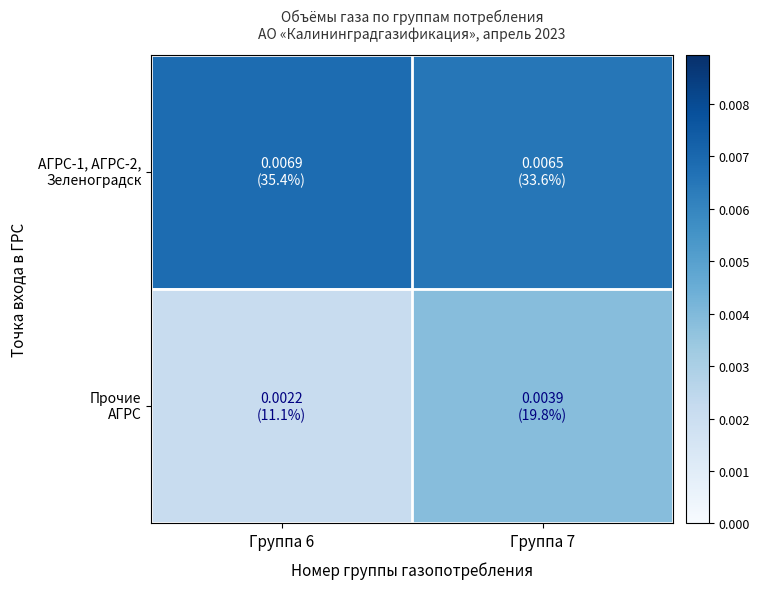

List the series in order of their overall mean, lowest first.

Прочие АГРС, АГРС-1, АГРС-2, Зеленоградск